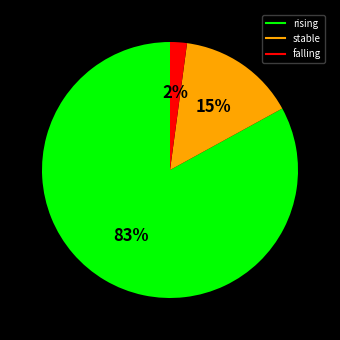

To the nearest percent, what is the combined percentage of rising and stable?

98%